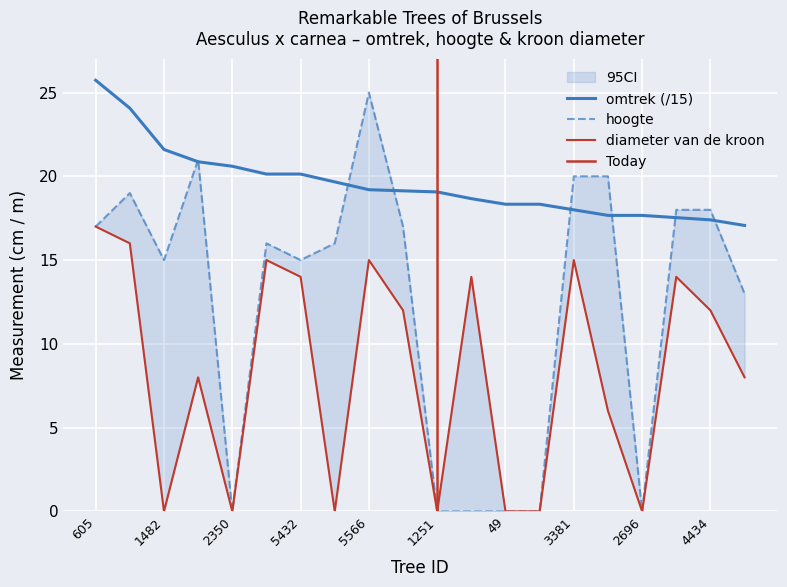

What is the spread (max minus min) of values at 2696?

17.7